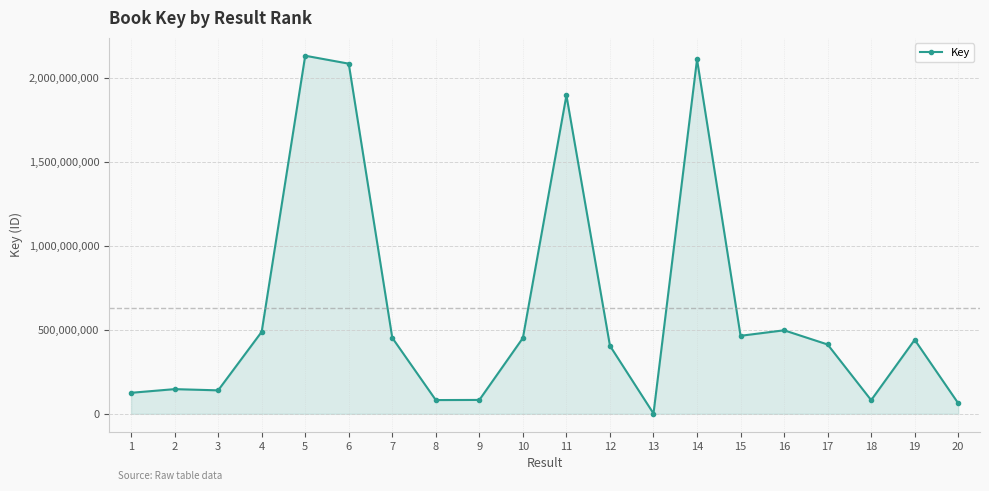

What is the value of the 10th point from the left?

452030964